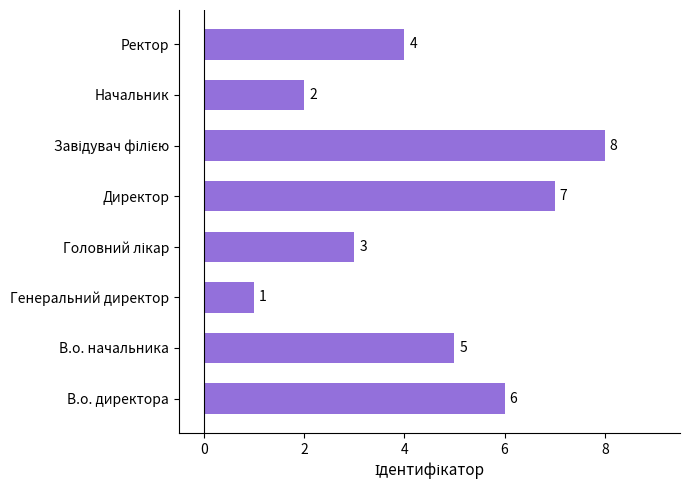

Is it true that the value at Генеральний директор is 2?

False